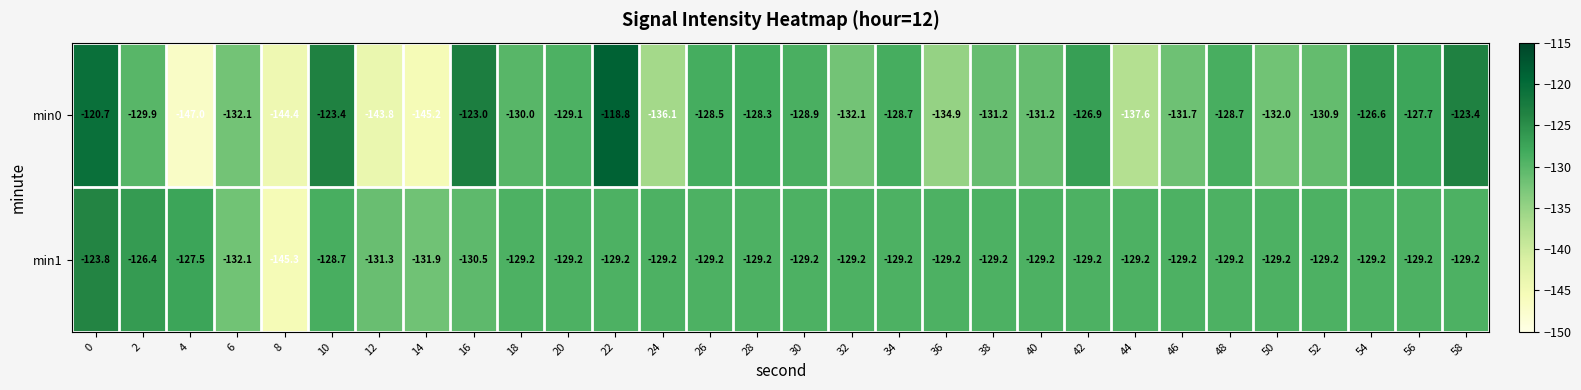

The value of min1 at 40 is -49.2. True or false?

False